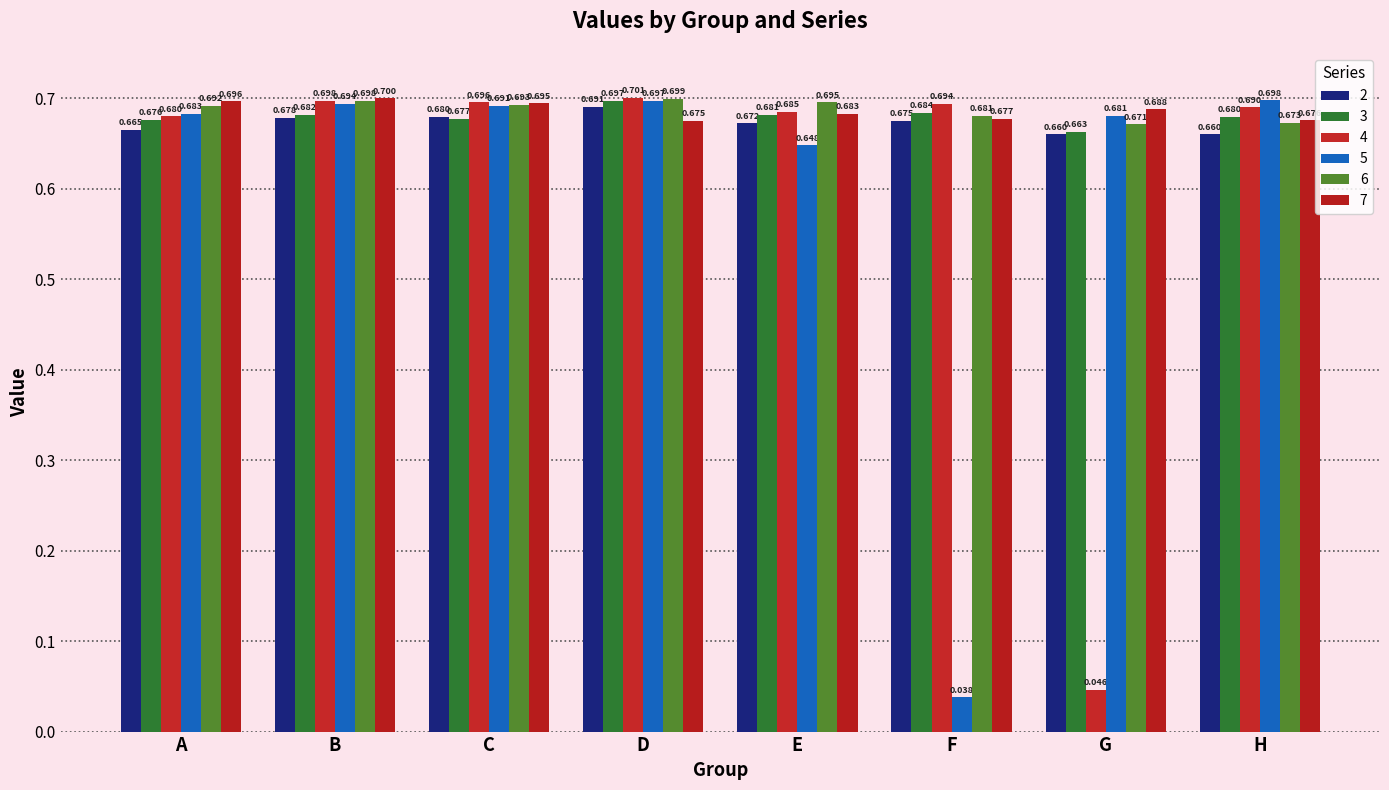

What is the highest value of the 5 series?

0.7